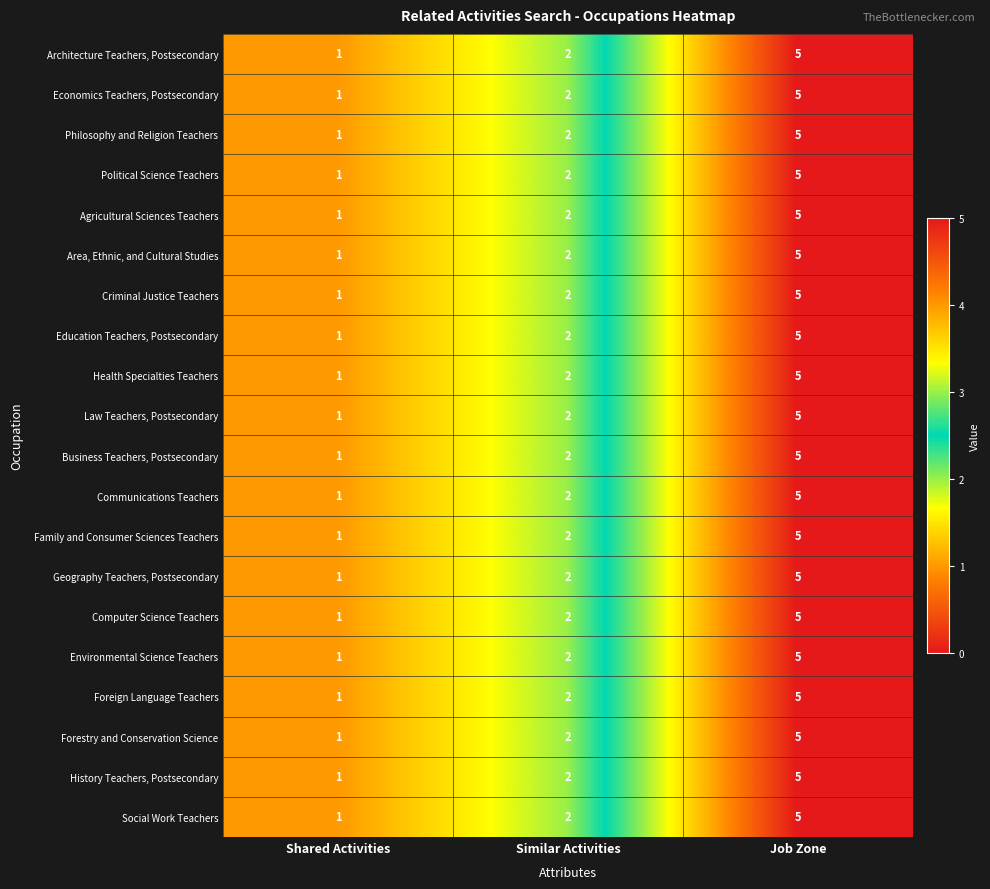

True or false: Area, Ethnic, and Cultural Studies has a value of 5 at Job Zone.

True